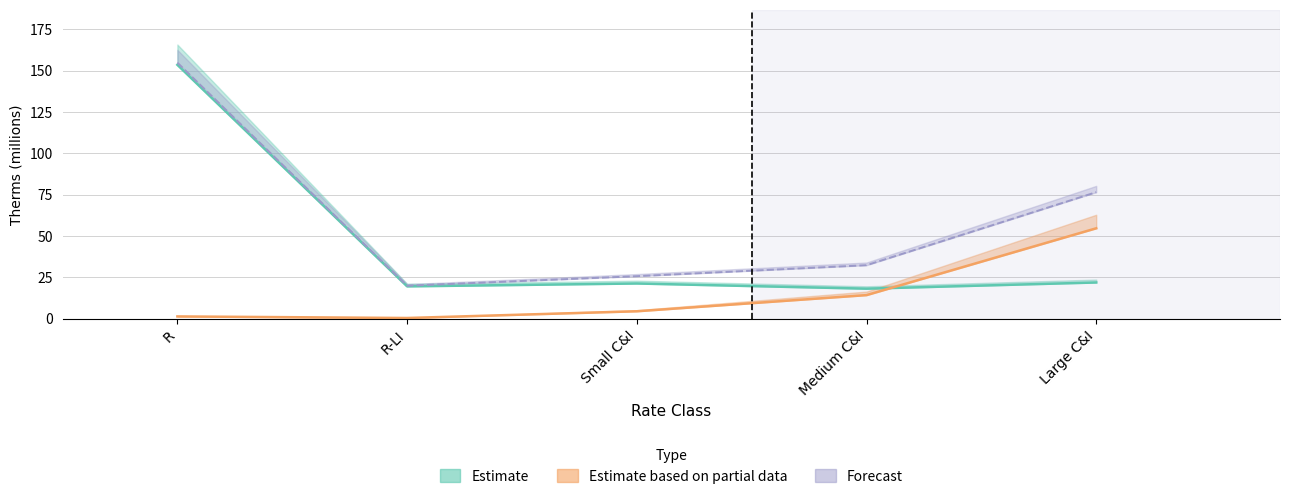

How many data points in Total Therms are less than 32?

2